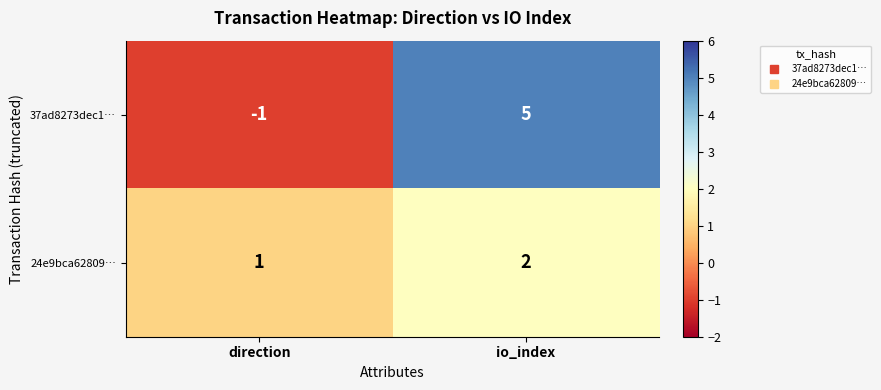

Reading left to right, extract all data points from this chart.

37ad8273dec1…: -1	5
24e9bca62809…: 1	2